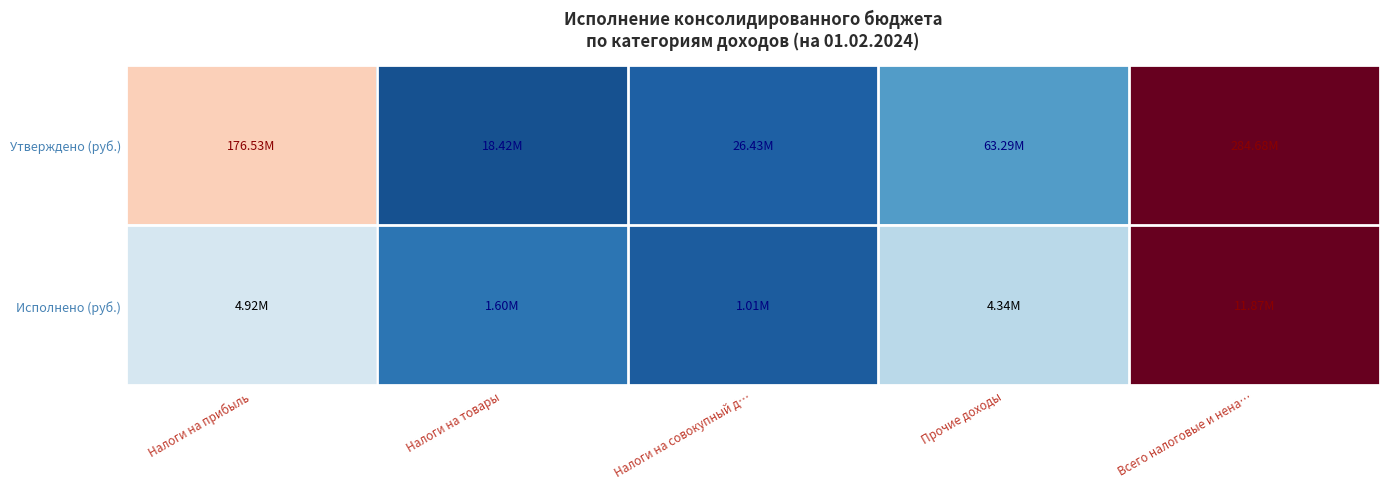

Rank the series at Всего налоговые и нена… from highest to lowest value.

Утверждено (руб.), Исполнено (руб.)